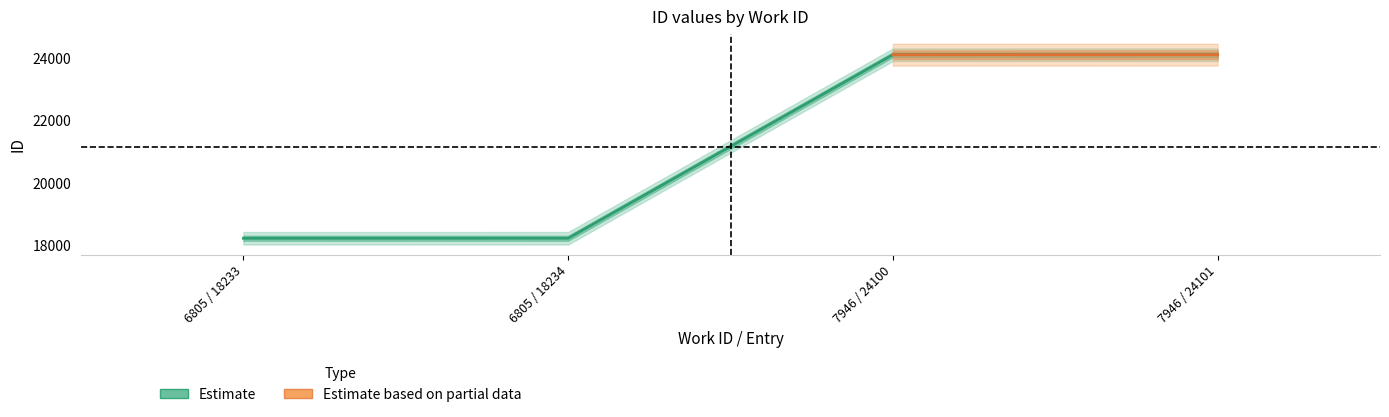

What is the difference between the maximum and minimum values?

5868